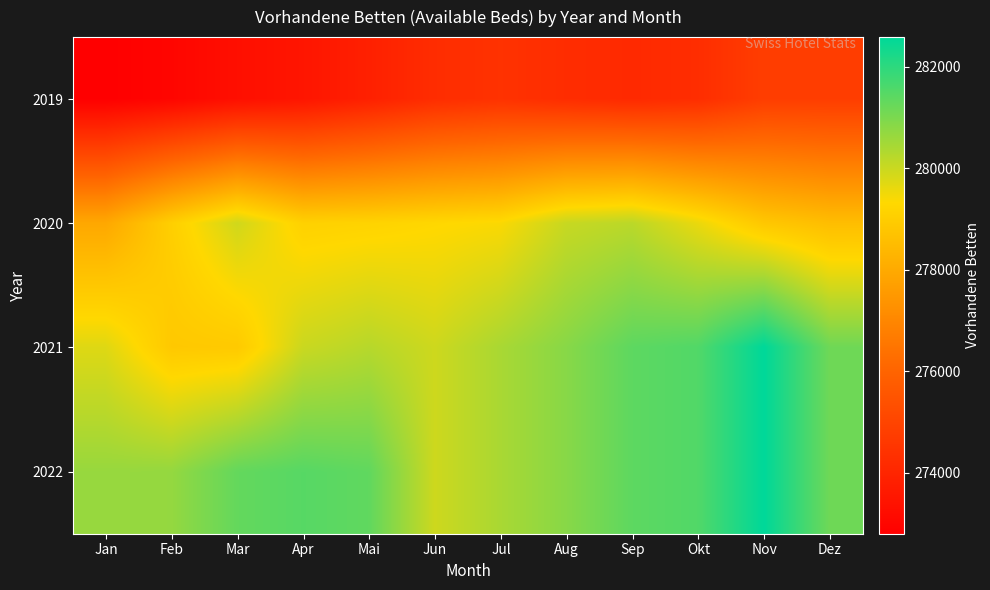

How many distinct data groups are displayed?

4